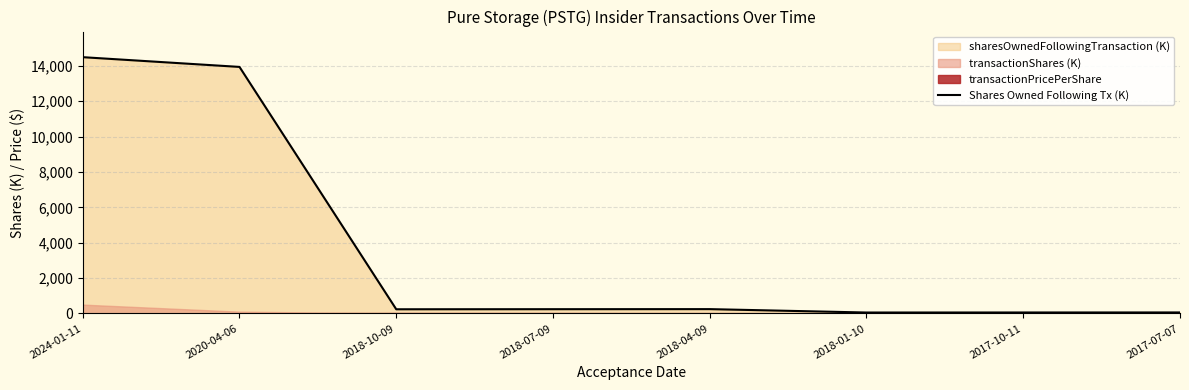

How many interior local peaks (higher than both neighbors) does the data have?

1